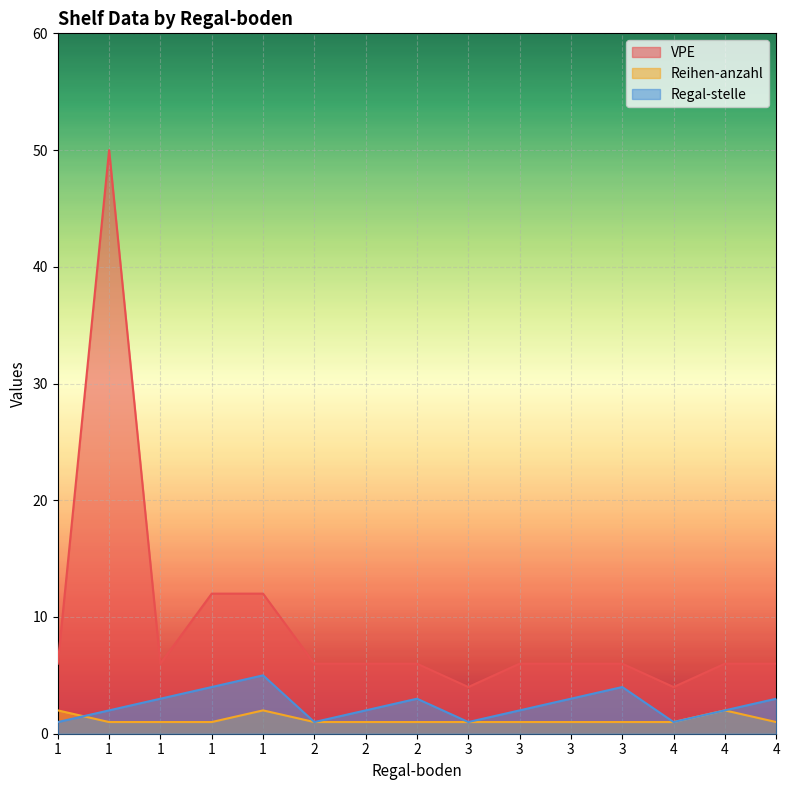

Where do Reihen-anzahl and Regal-stelle first cross each other?

1 and 1